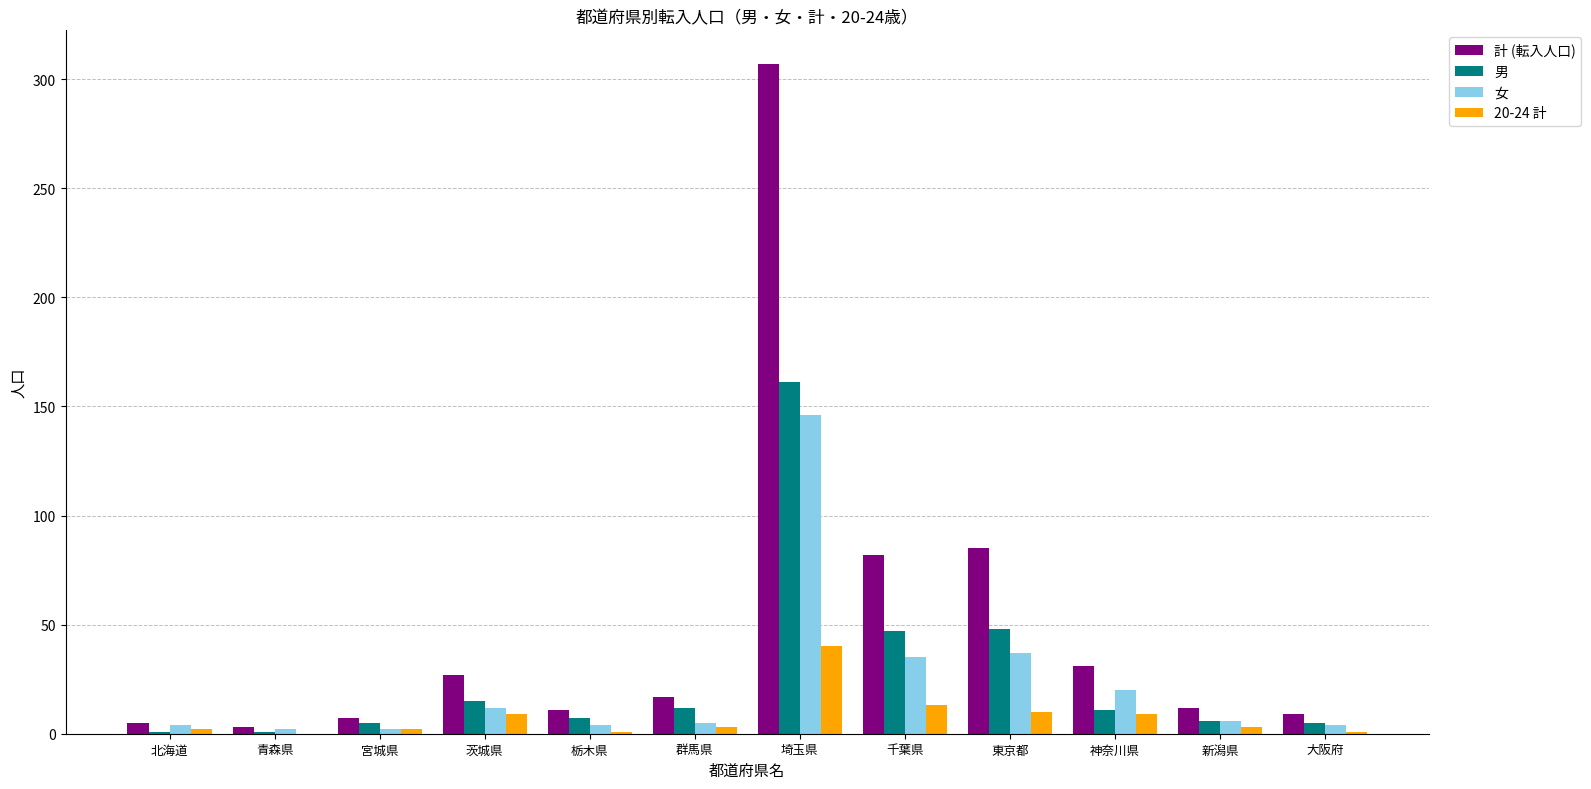

Is the value of 女 at 大阪府 greater than the value of 計 (転入人口) at 東京都?

No